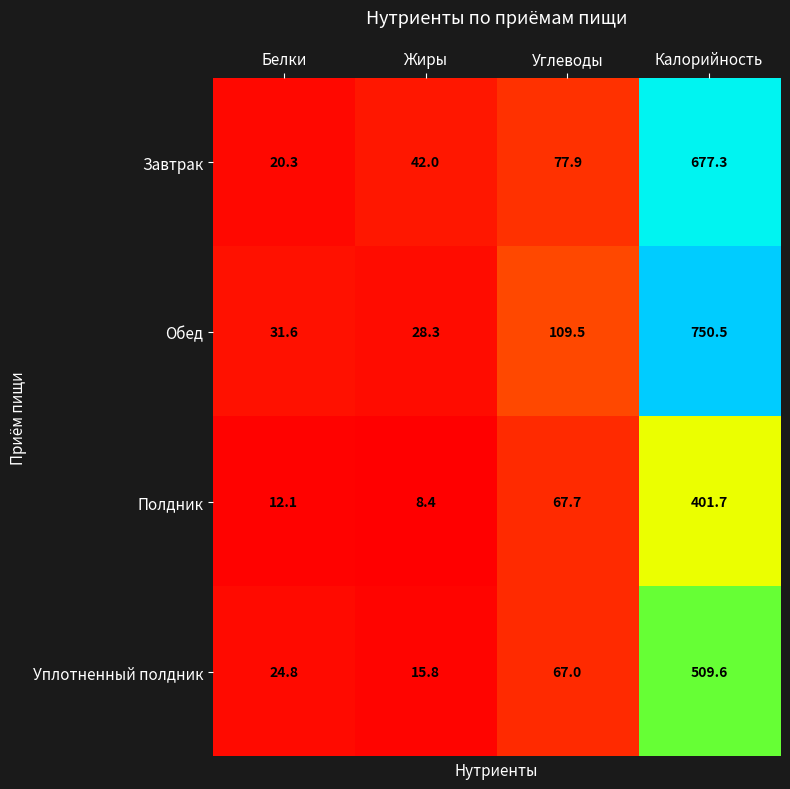

Which series has the largest range (max minus min)?

Обед